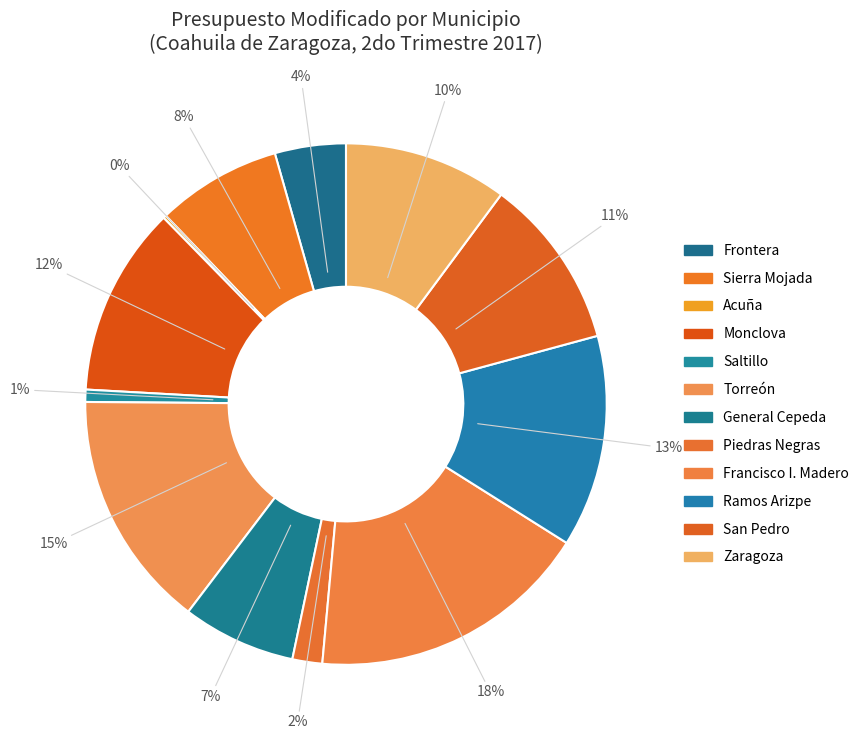

What is the total percentage of Torreón and Piedras Negras?

16.6%